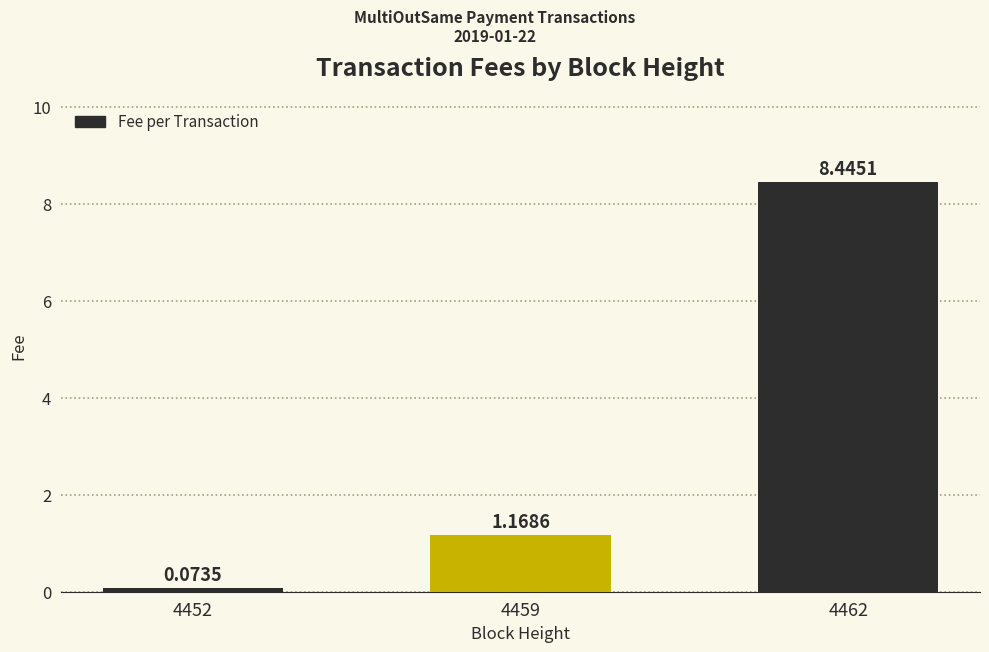

What is the sum of the values at 4459 and 4462?

9.6